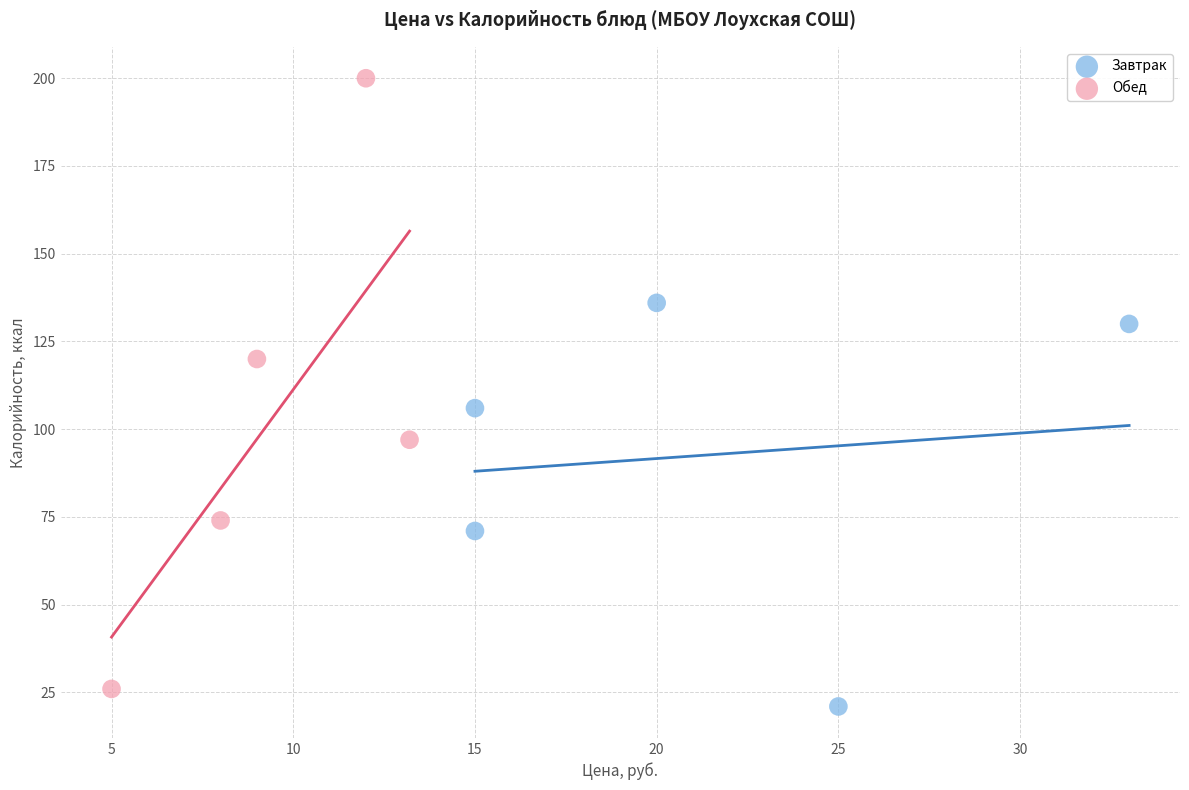

Which series has the largest Y range (max minus min)?

Обед